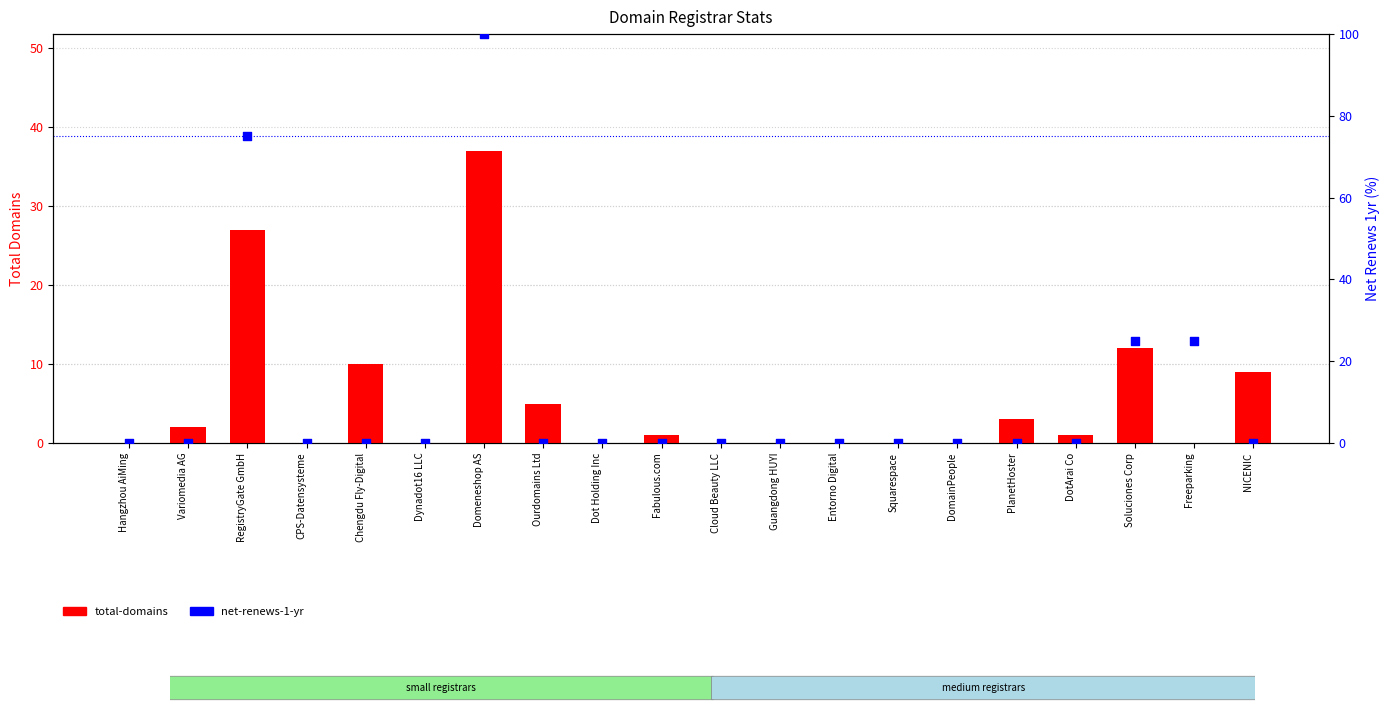

Is the value of net-renews-1-yr at Fabulous.com greater than the value of total-domains at Dot Holding Inc?

No